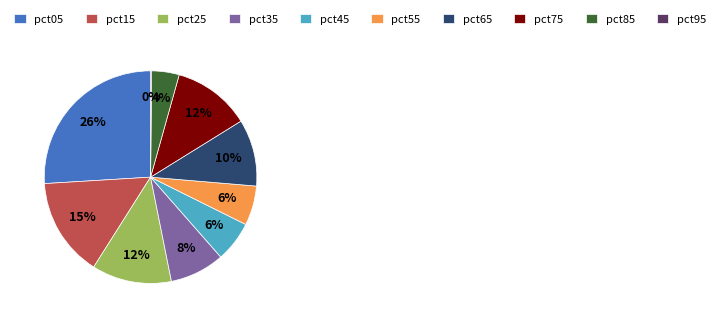

To the nearest percent, what is the difference between the largest and smallest slice percentages?

26%